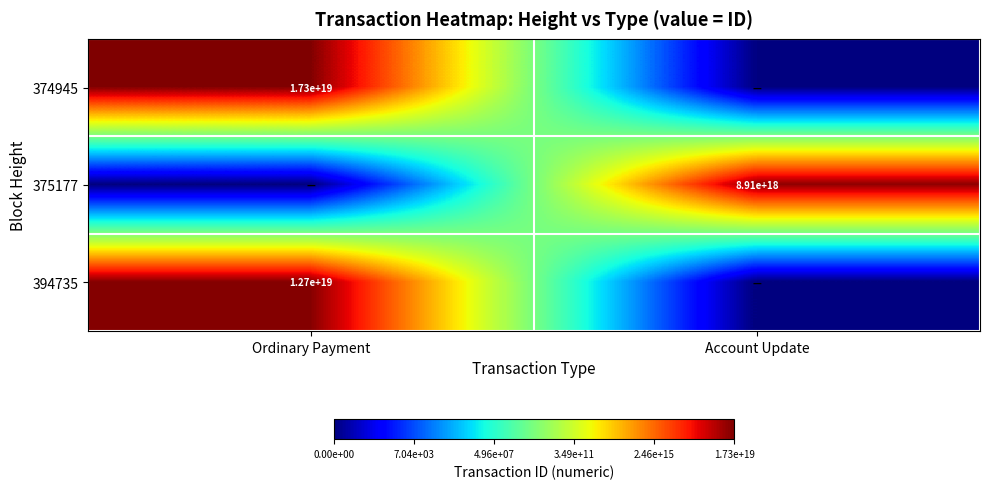

The 374945 series shows 17300000000000000000 at Ordinary Payment. True or false?

True